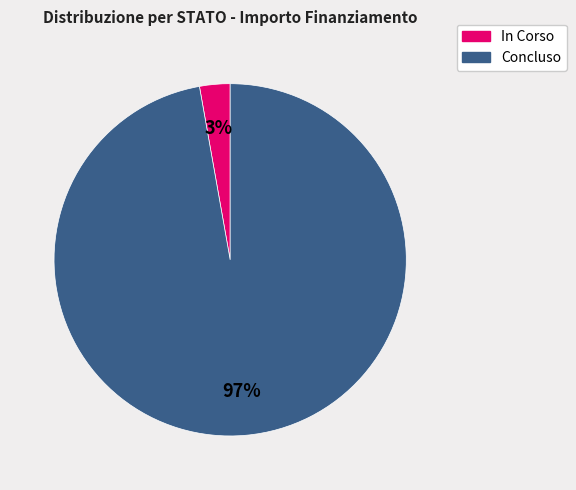

Rank the categories by value from highest to lowest.

Concluso, In Corso